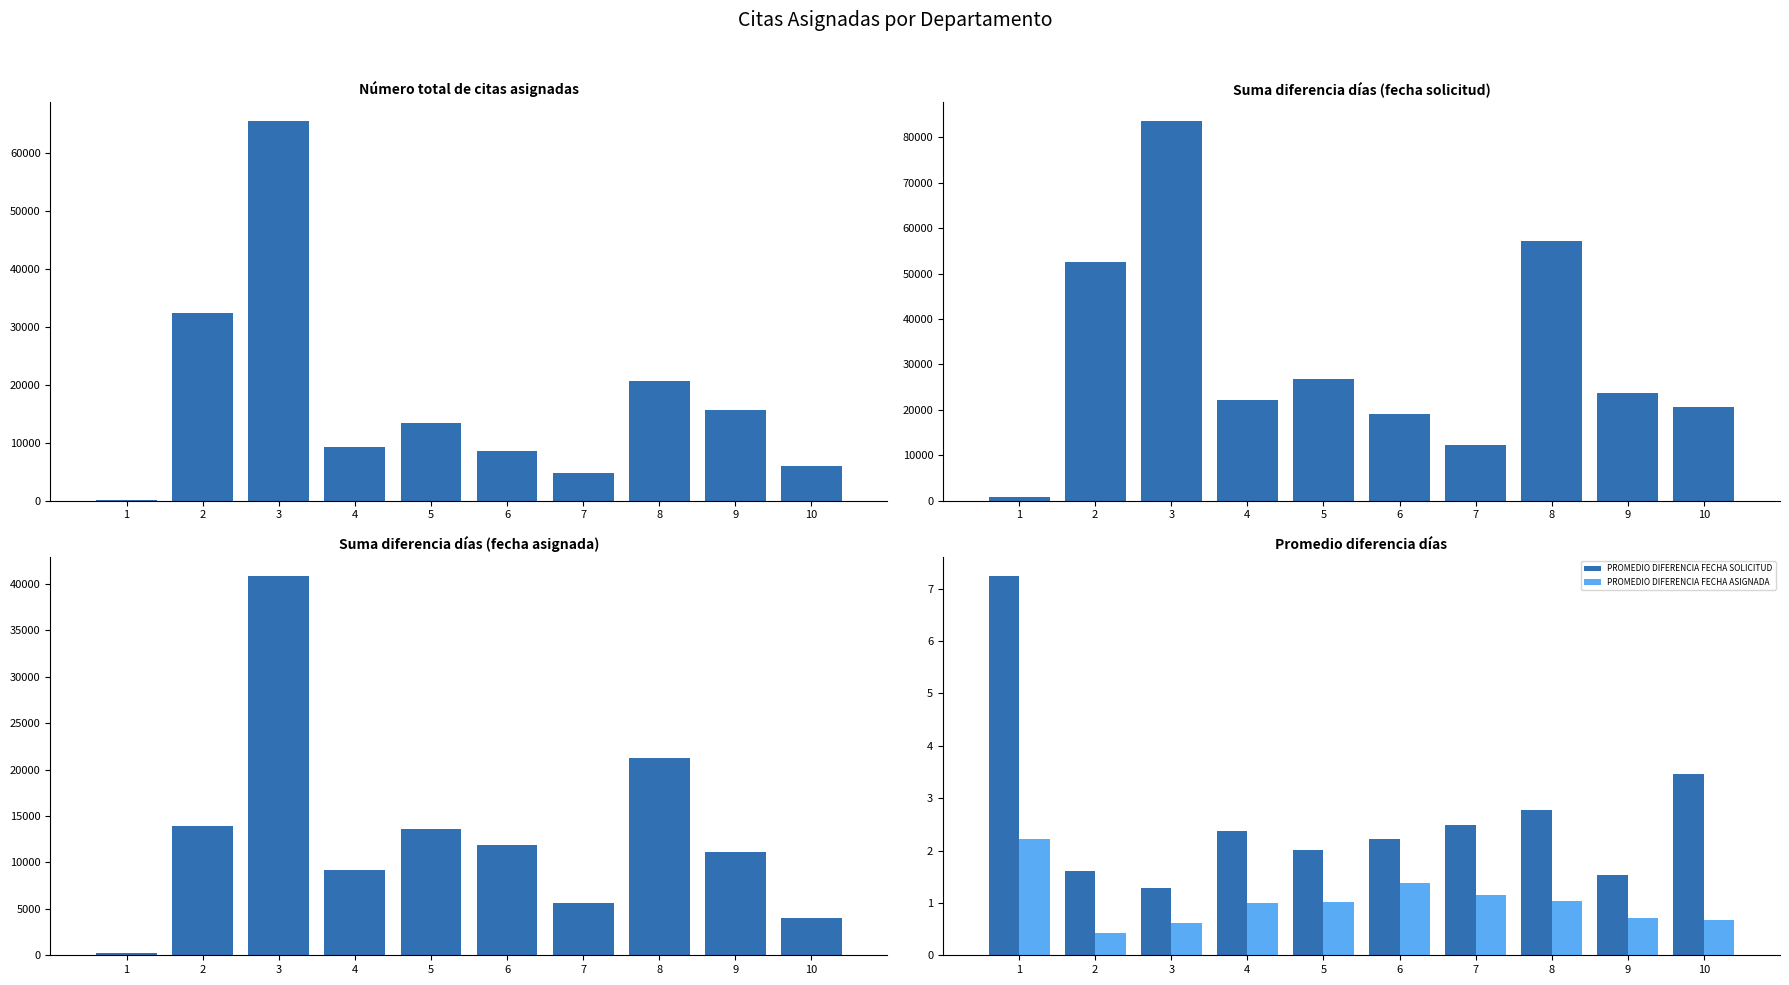

Which series has the largest total across all categories?

SUMA DIFERENCIA FECHA SOLICITUD